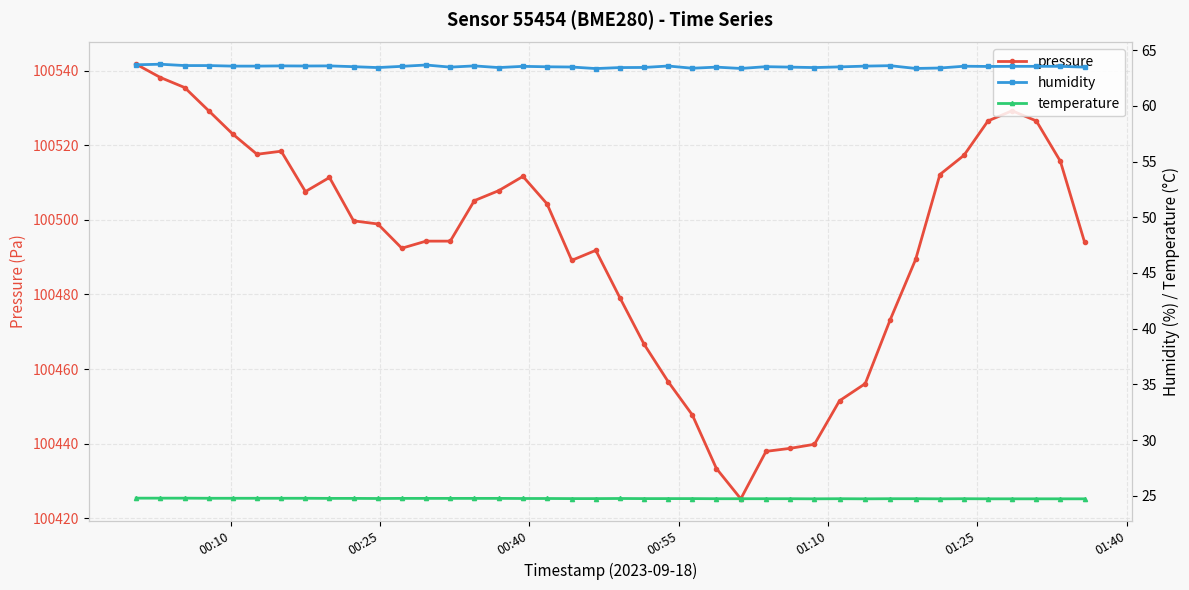

What is the difference between the maximum and minimum values in the temperature series?

0.1